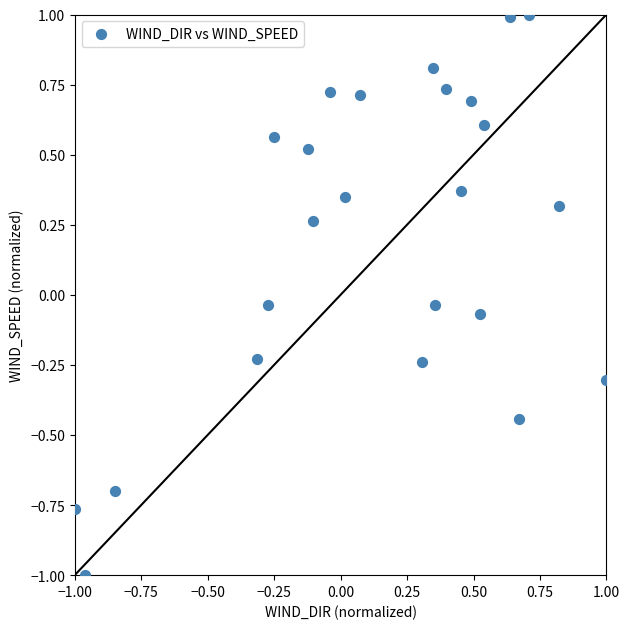

What is the range of Y values (max minus min)?

2.0